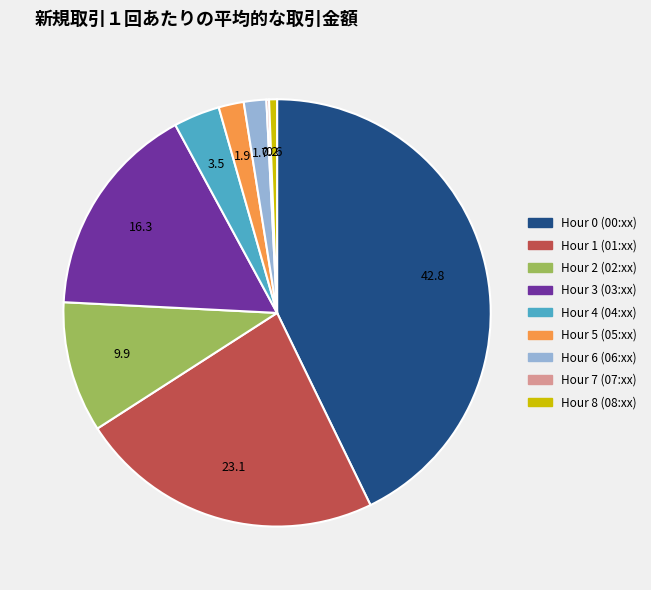

Which has a higher value, Hour 5 or Hour 4?

Hour 4